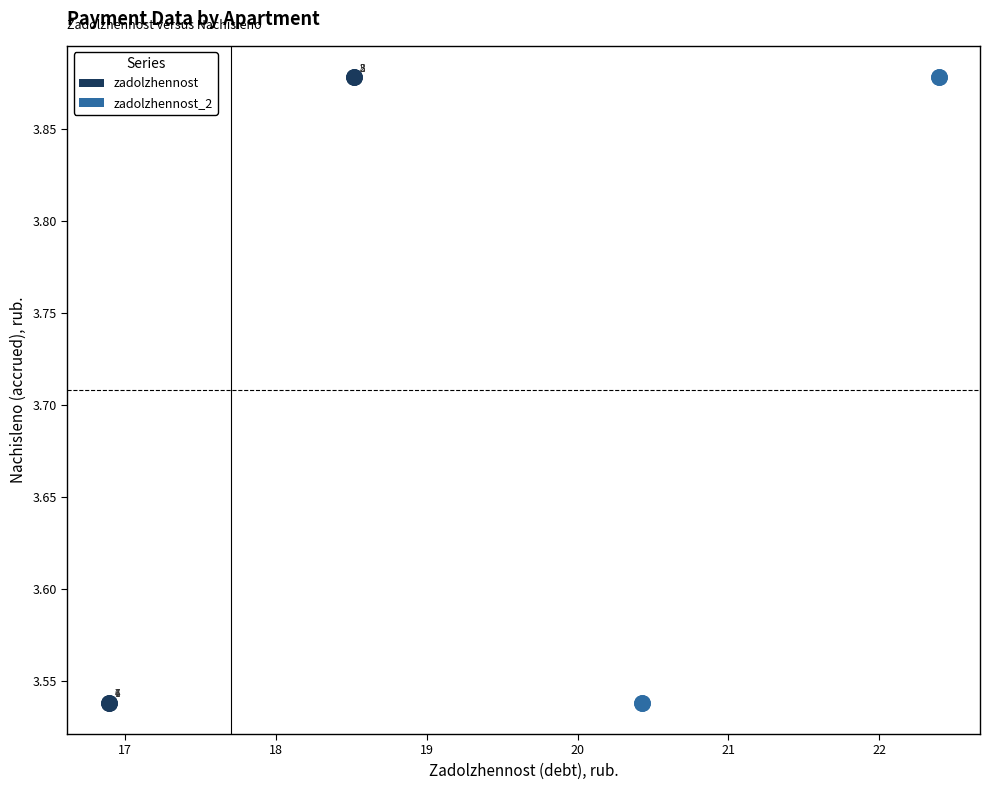

What are all the series names shown in the legend?

zadolzhennost, zadolzhennost_2